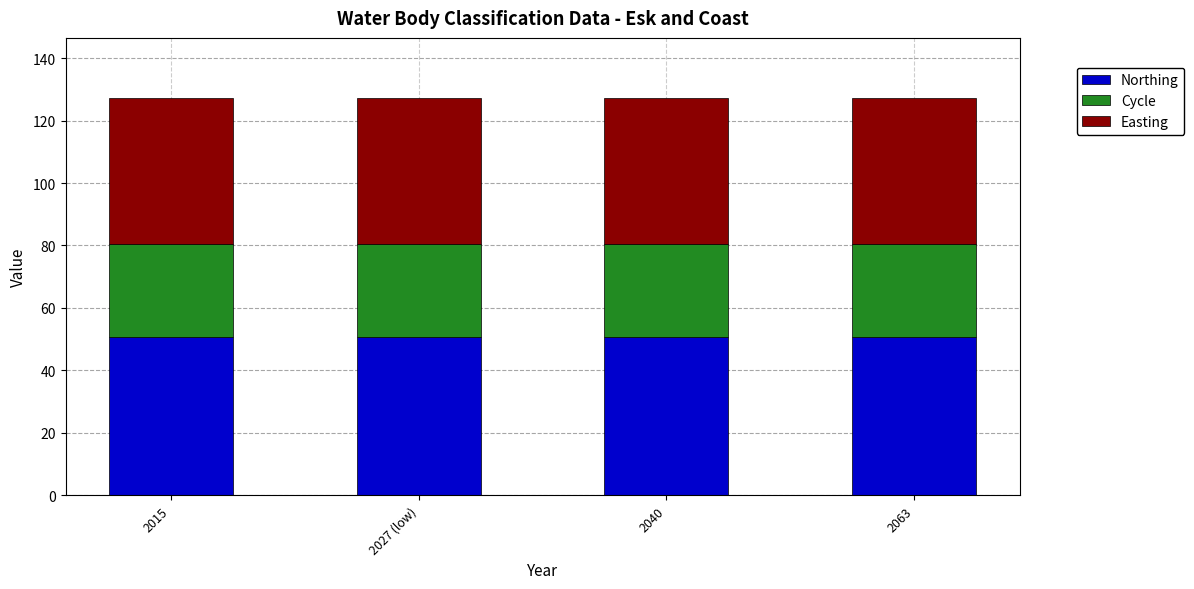

What is the total value across all series at 2063?

127.4